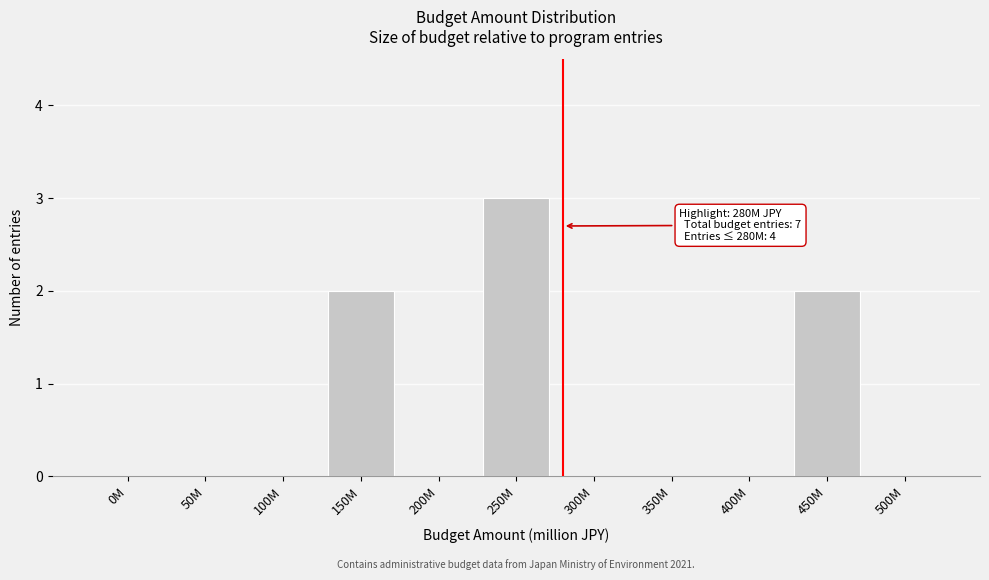

Reading left to right, what are all the values shown in this chart?

0M=0	50M=0	100M=0	150M=2	200M=0	250M=3	300M=0	350M=0	400M=0	450M=2	500M=0